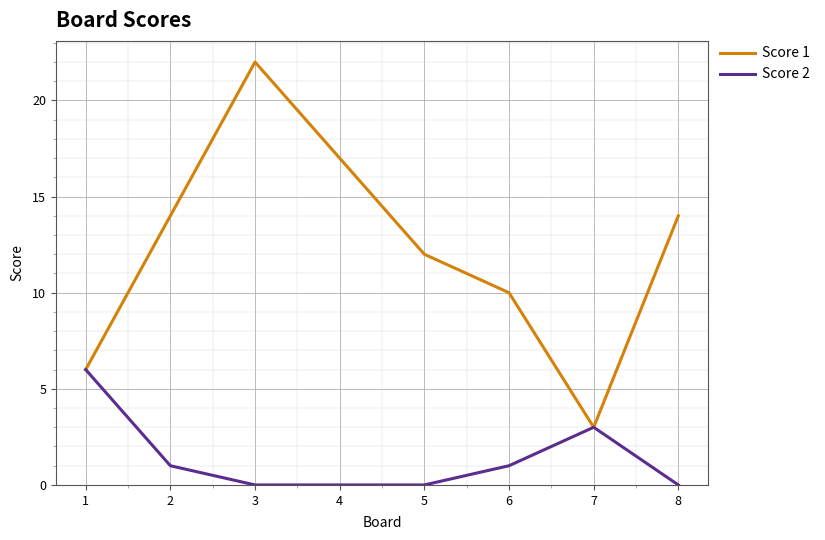

Reading left to right, list all the values displayed in this chart.

Score 1: 6	14	22	17	12	10	3	14
Score 2: 6	1	0	0	0	1	3	0